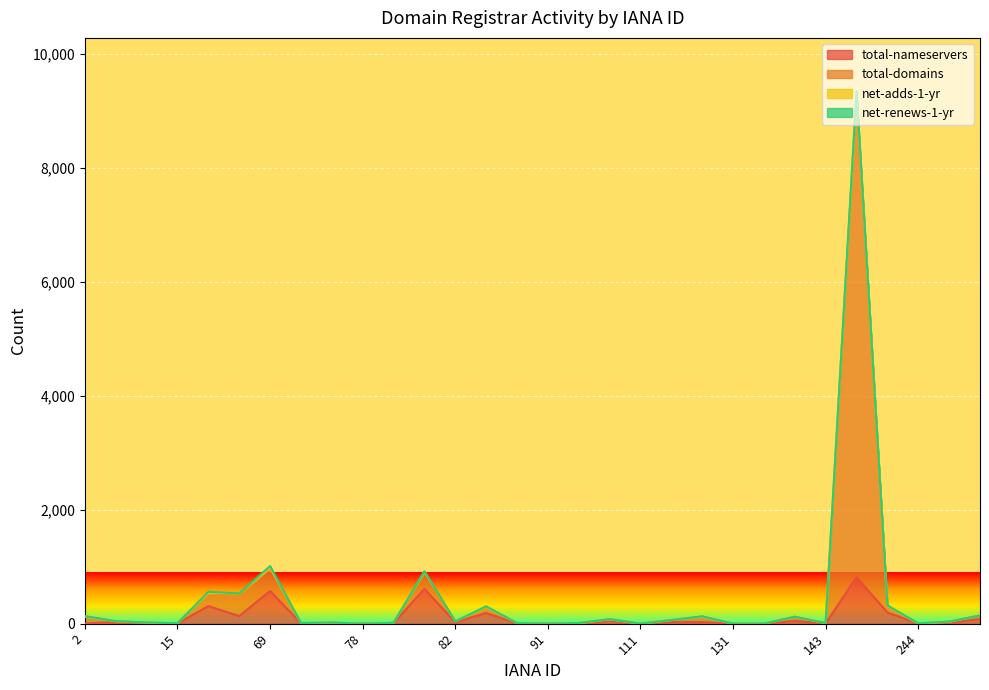

What is the highest value of the total-nameservers series?

815